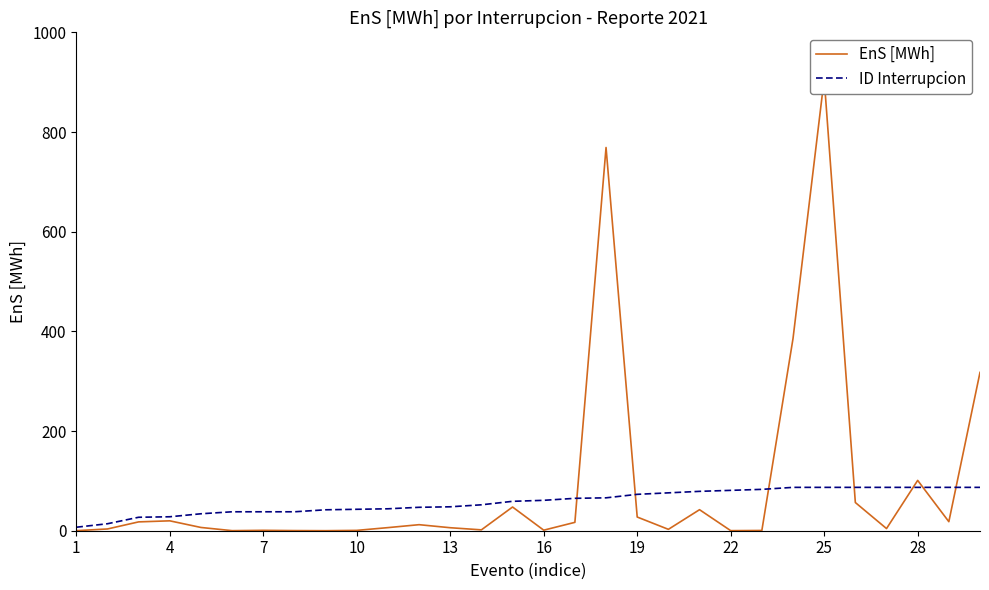

Does the chart display data point markers on the line(s)?

No